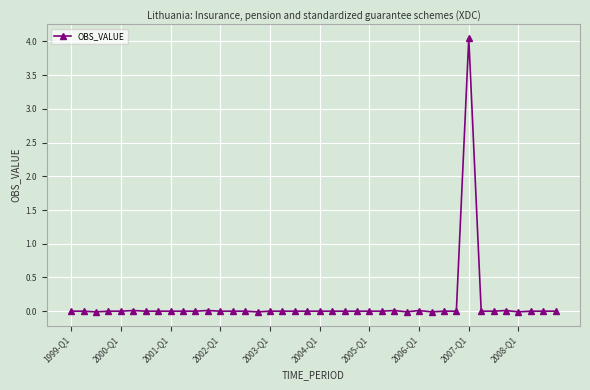

True or false: the data has more than 0 interior local peaks.

True